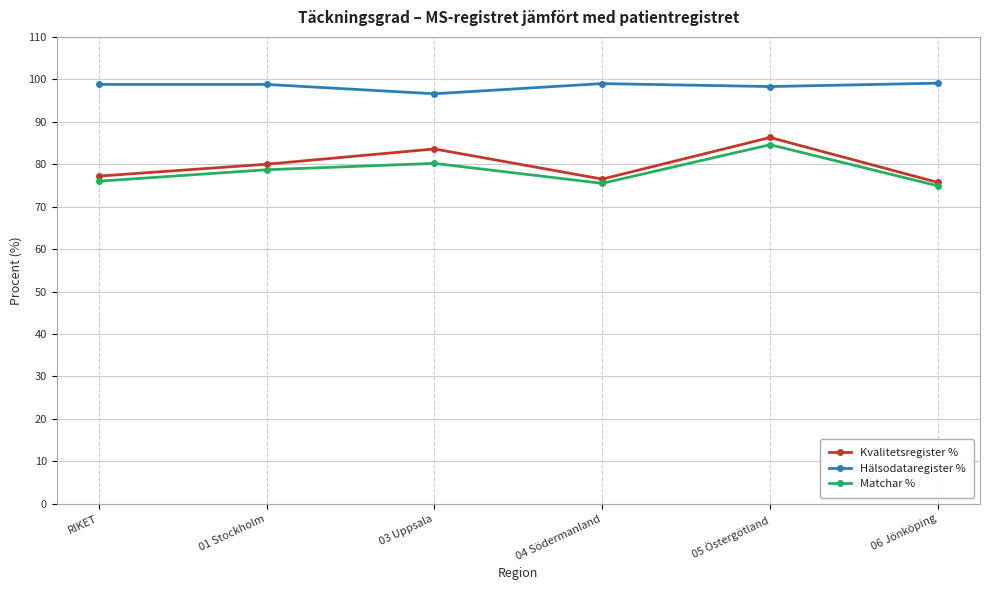

What is the label of the 4th point from the left?

04 Södermanland